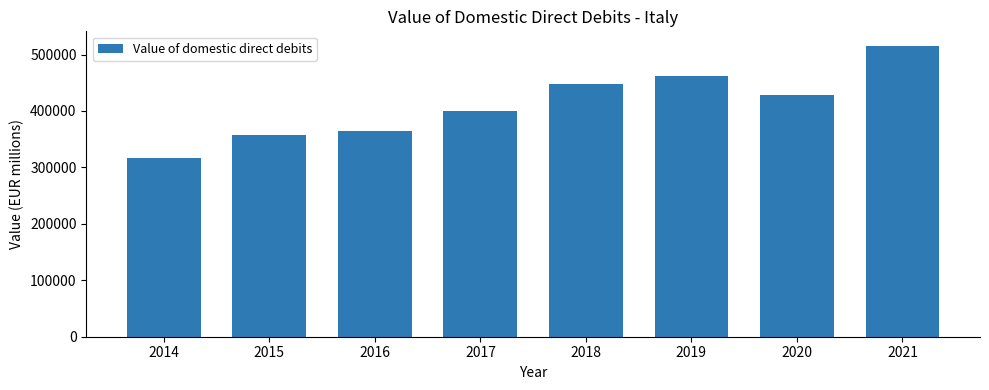

Reading left to right, transcribe all the data shown in this chart.

316527.5	358222.0	364749.6	400685.6	447746.8	461726.0	427900.6	515347.3